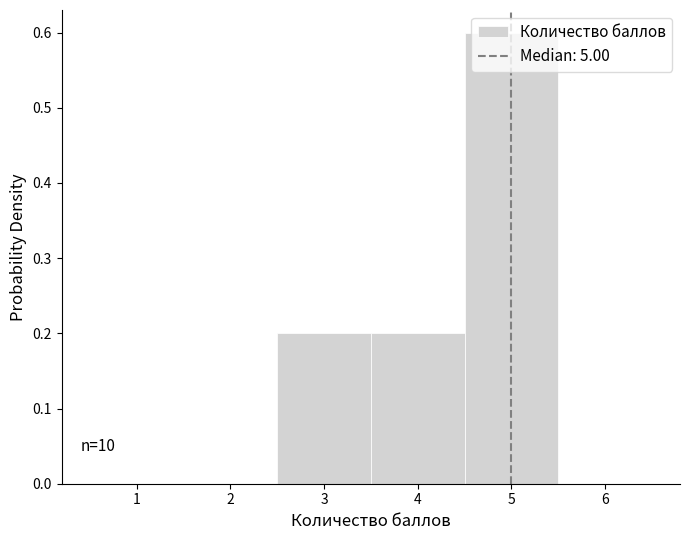

Over which range of the x-axis is the bar tallest?

4.5 to 5.5